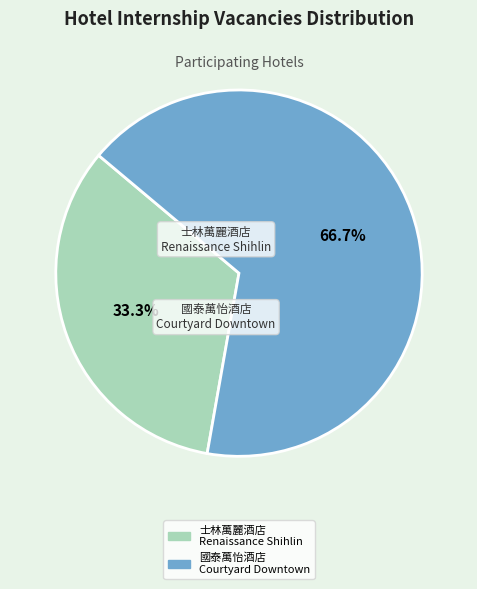

Is there a majority slice in this chart?

Yes